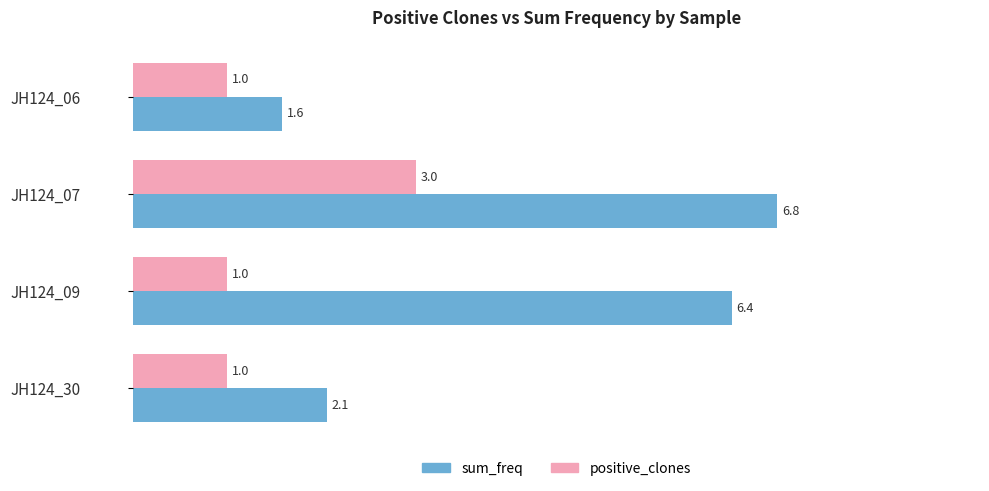

Which category has the lowest value in the sum_freq series?

JH124_06